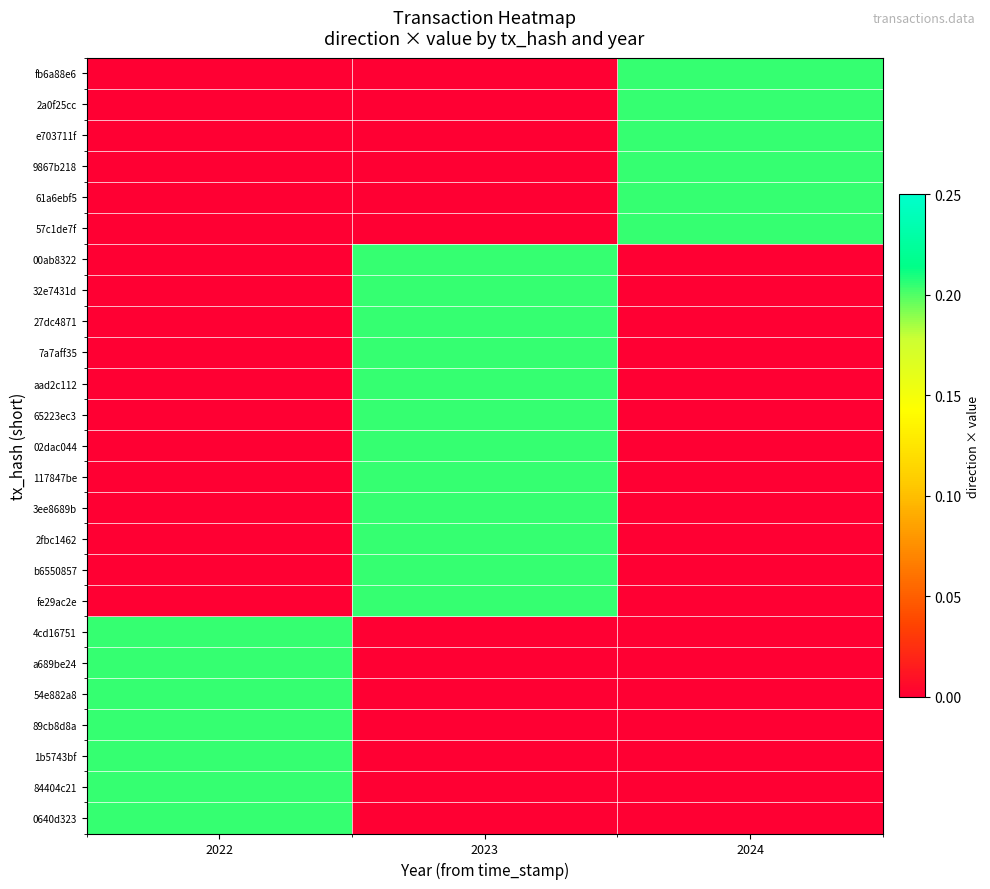

Count the number of data series in this chart.

25